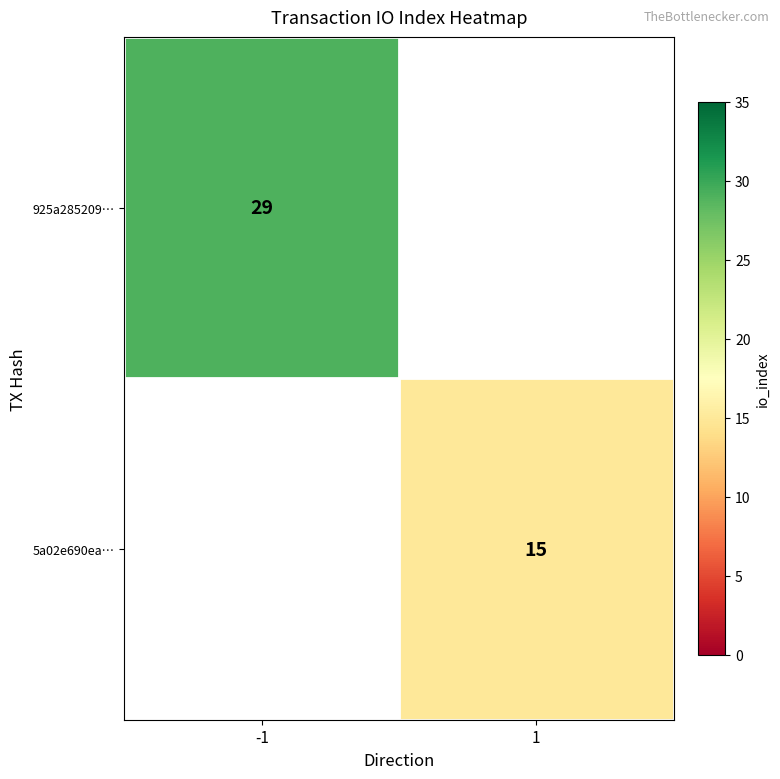

Count the number of data series in this chart.

2